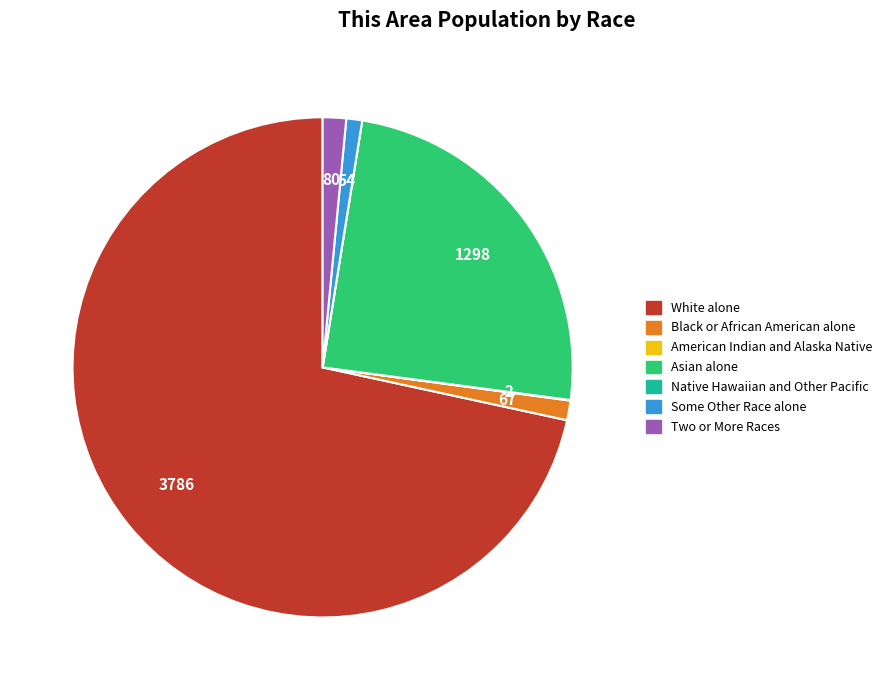

Does White alone represent more than half of the total?

Yes